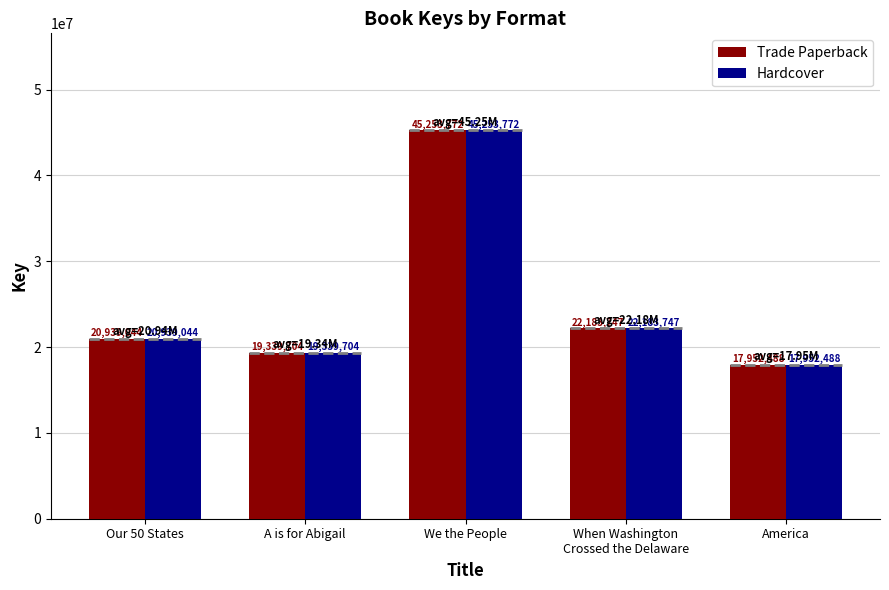

What is the sum of the Trade Paperback values at We the People and Our 50 States?

66192816